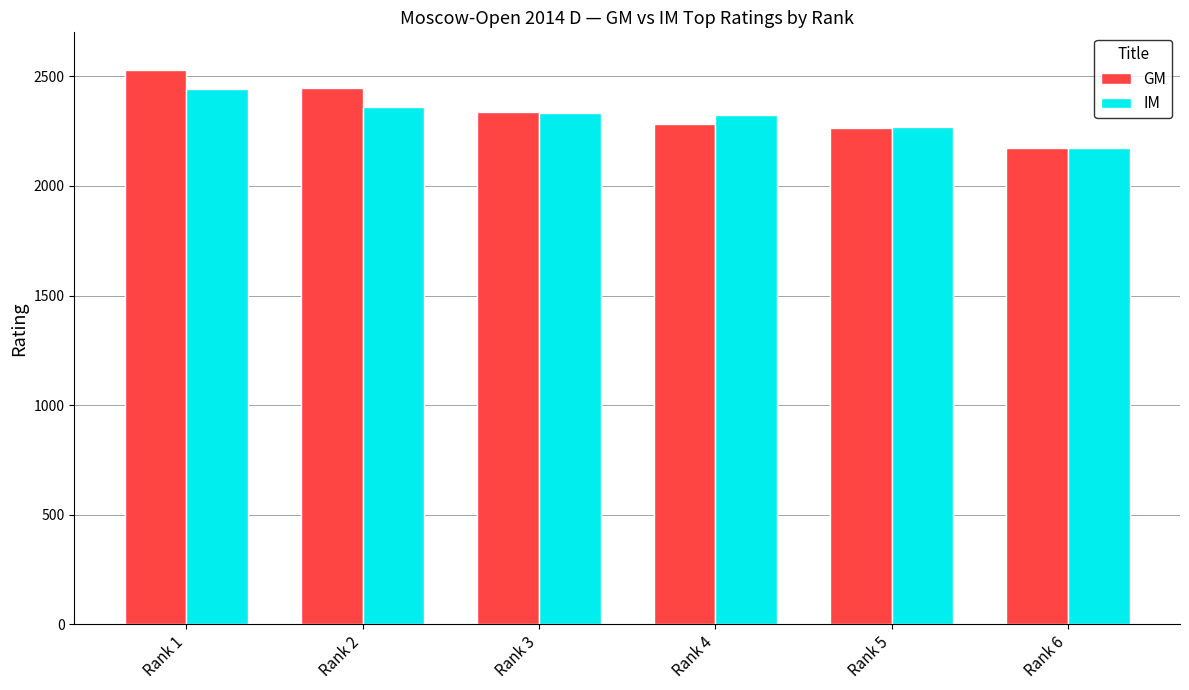

At Rank 2, list the series in order from largest to smallest.

GM, IM